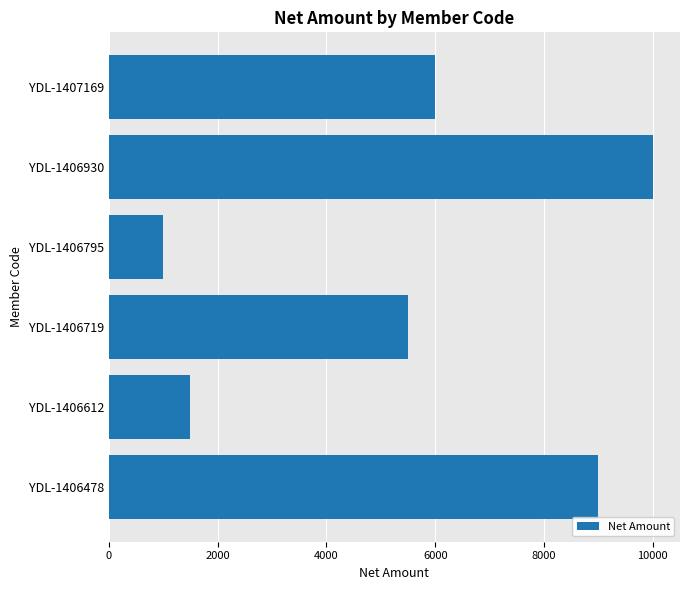

Rank the categories by value from lowest to highest.

YDL-1406795, YDL-1406612, YDL-1406719, YDL-1407169, YDL-1406478, YDL-1406930